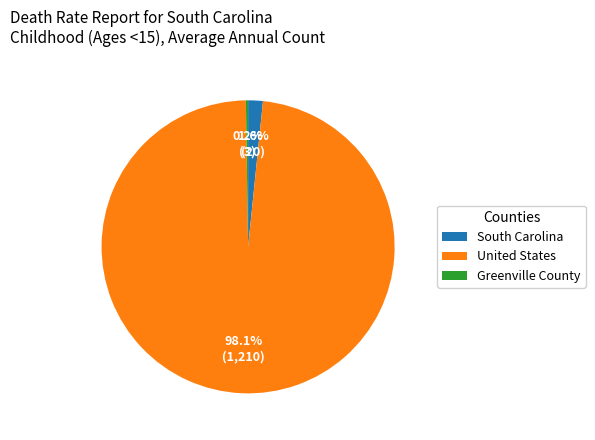

Which slice is the largest?

United States